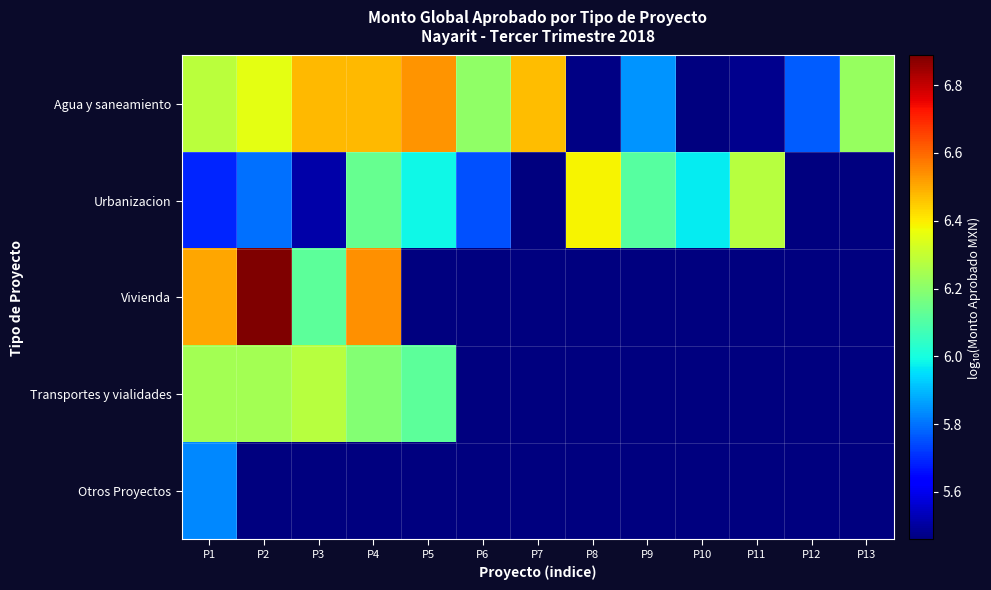

What is the maximum value shown in the chart?

6.9